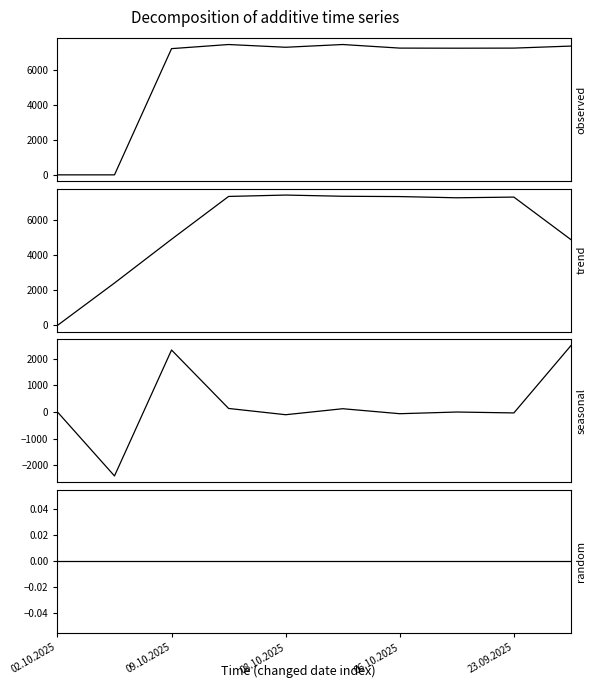

True or false: random and seasonal cross at least once.

True